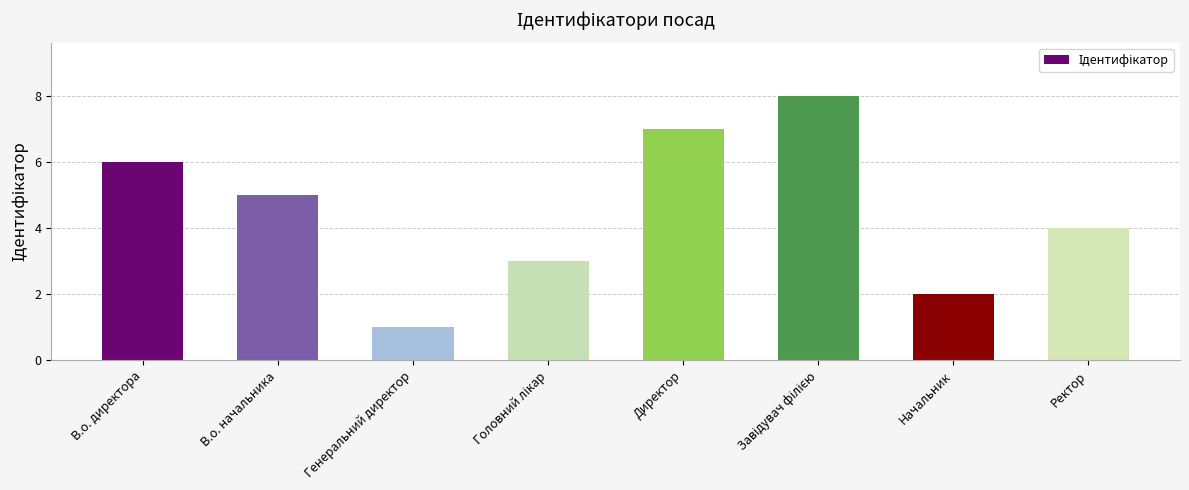

What is the label of the 8th bar from the left?

Ректор